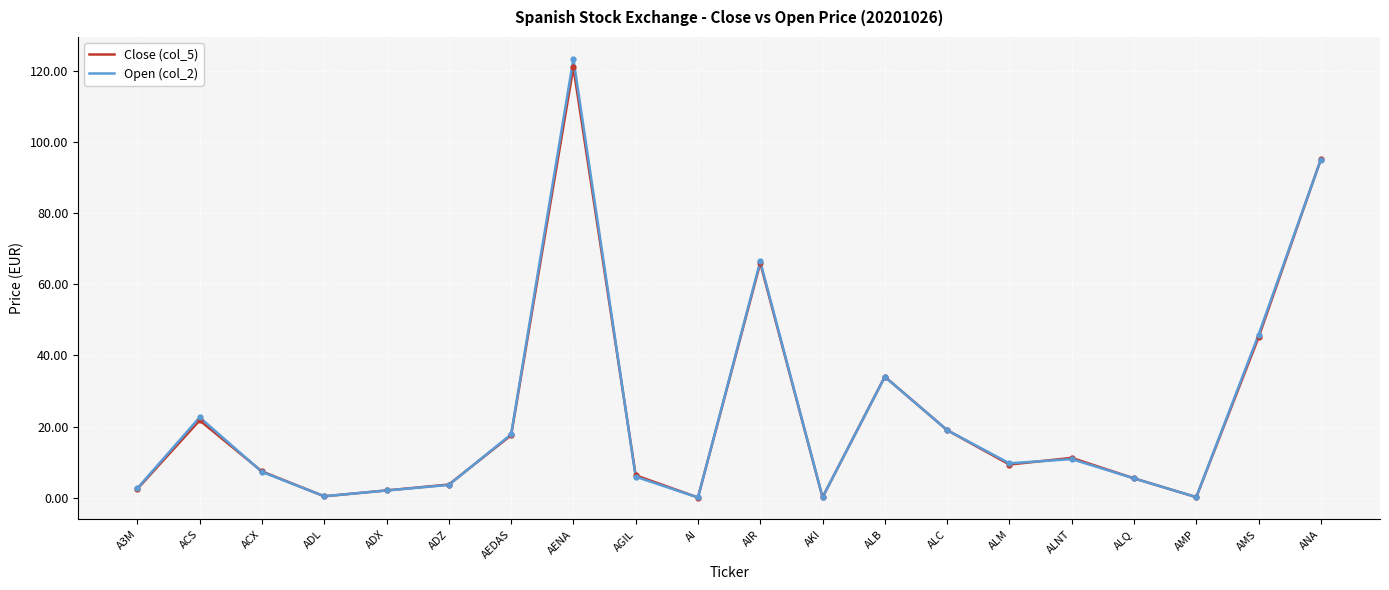

After their last crossing, which series has the higher values: Open (col_2) or Close (col_5)?

Close (col_5)